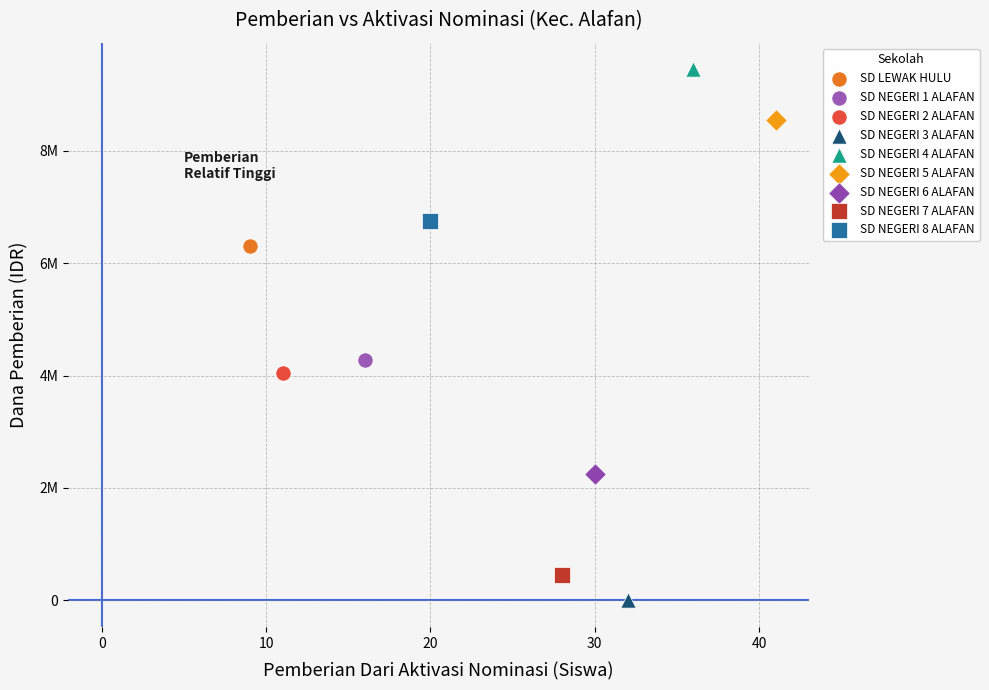

What are all the series names shown in the legend?

SD LEWAK HULU, SD NEGERI 1 ALAFAN, SD NEGERI 2 ALAFAN, SD NEGERI 3 ALAFAN, SD NEGERI 4 ALAFAN, SD NEGERI 5 ALAFAN, SD NEGERI 6 ALAFAN, SD NEGERI 7 ALAFAN, SD NEGERI 8 ALAFAN